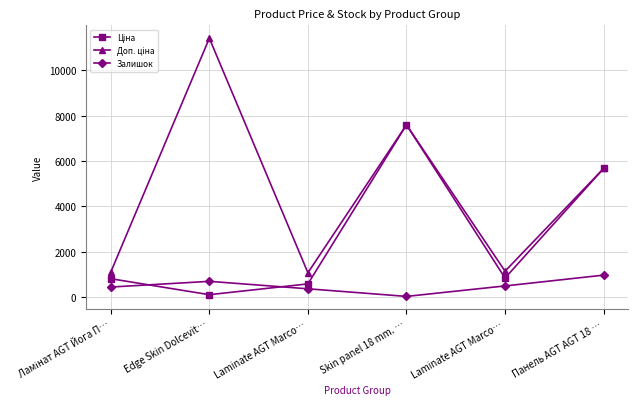

Count the number of data series in this chart.

3